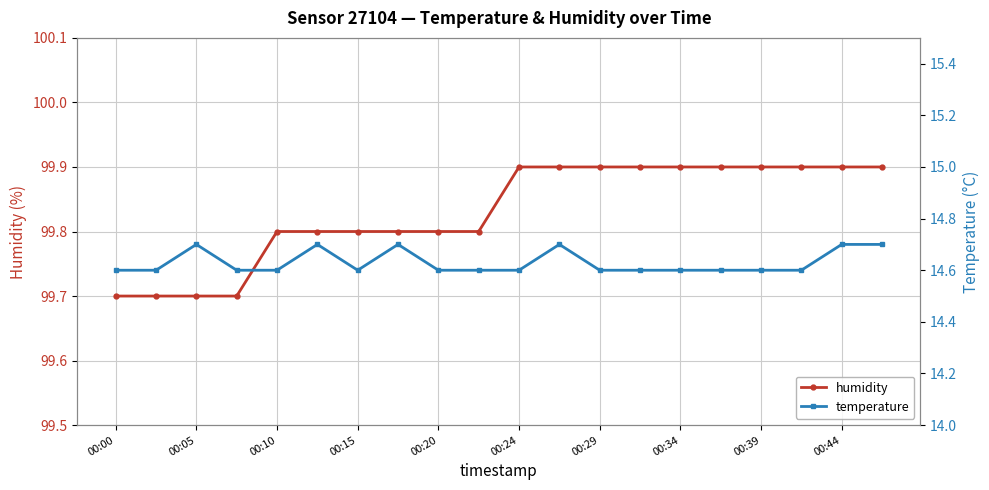

Reading right to left, transcribe all the data shown in this chart.

humidity: 99.9	99.9	99.9	99.9	99.9	99.9	99.9	99.9	99.9	99.9	99.8	99.8	99.8	99.8	99.8	99.8	99.7	99.7	99.7	99.7
temperature: 14.7	14.7	14.6	14.6	14.6	14.6	14.6	14.6	14.7	14.6	14.6	14.6	14.7	14.6	14.7	14.6	14.6	14.7	14.6	14.6